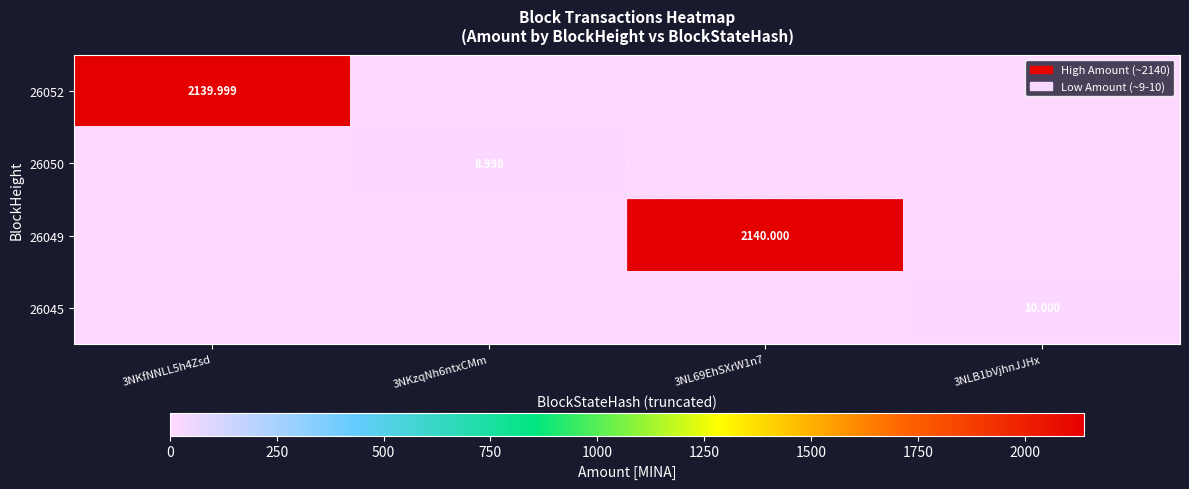

Is the value of 26050 at 3NKzqNh6ntxCMm greater than the value of 26049 at 3NL69EhSXrW1n7?

No